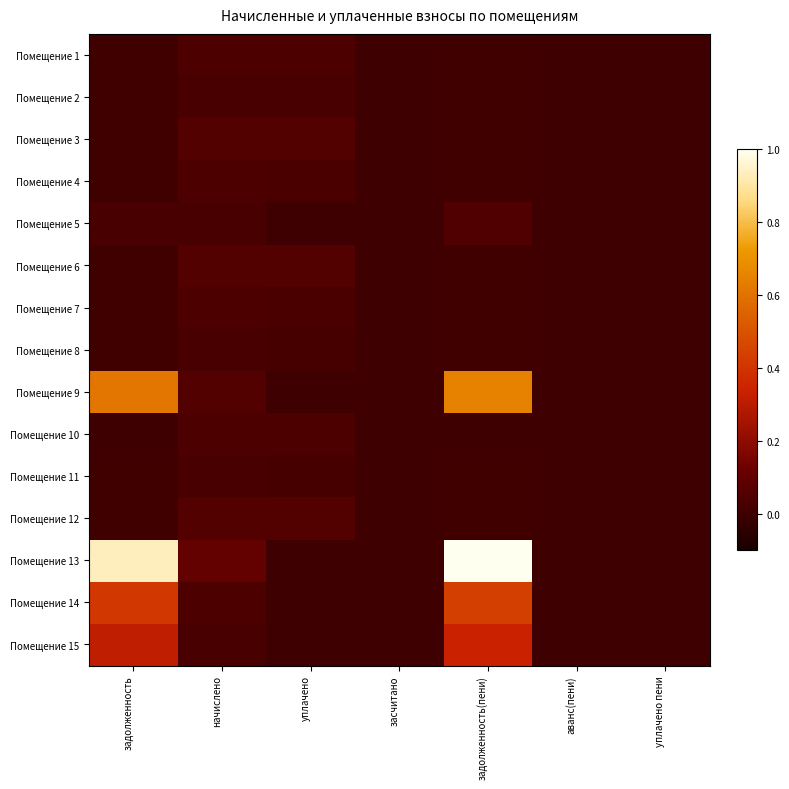

Reading left to right, what are all the values shown in this chart?

Помещение 1: задолженность=0.0	начислено=0.0	уплачено=0.0	засчитано=0.0	задолженность(пени)=0.0	аванс(пени)=0.0	уплачено пени=0.0
Помещение 2: задолженность=0.0	начислено=0.0	уплачено=0.0	засчитано=0.0	задолженность(пени)=0.0	аванс(пени)=0.0	уплачено пени=0.0
Помещение 3: задолженность=0.0	начислено=0.1	уплачено=0.1	засчитано=0.0	задолженность(пени)=0.0	аванс(пени)=0.0	уплачено пени=0.0
Помещение 4: задолженность=0.0	начислено=0.0	уплачено=0.0	засчитано=0.0	задолженность(пени)=0.0	аванс(пени)=0.0	уплачено пени=0.0
Помещение 5: задолженность=0.0	начислено=0.0	уплачено=0.0	засчитано=0.0	задолженность(пени)=0.0	аванс(пени)=0.0	уплачено пени=0.0
Помещение 6: задолженность=0.0	начислено=0.1	уплачено=0.1	засчитано=0.0	задолженность(пени)=0.0	аванс(пени)=0.0	уплачено пени=0.0
Помещение 7: задолженность=0.0	начислено=0.0	уплачено=0.0	засчитано=0.0	задолженность(пени)=0.0	аванс(пени)=0.0	уплачено пени=0.0
Помещение 8: задолженность=0.0	начислено=0.0	уплачено=0.0	засчитано=0.0	задолженность(пени)=0.0	аванс(пени)=0.0	уплачено пени=0.0
Помещение 9: задолженность=0.6	начислено=0.1	уплачено=0.0	засчитано=0.0	задолженность(пени)=0.7	аванс(пени)=0.0	уплачено пени=0.0
Помещение 10: задолженность=0.0	начислено=0.0	уплачено=0.0	засчитано=0.0	задолженность(пени)=0.0	аванс(пени)=0.0	уплачено пени=0.0
Помещение 11: задолженность=0.0	начислено=0.0	уплачено=0.0	засчитано=0.0	задолженность(пени)=0.0	аванс(пени)=0.0	уплачено пени=0.0
Помещение 12: задолженность=0.0	начислено=0.1	уплачено=0.1	засчитано=0.0	задолженность(пени)=0.0	аванс(пени)=0.0	уплачено пени=0.0
Помещение 13: задолженность=0.9	начислено=0.1	уплачено=0.0	засчитано=0.0	задолженность(пени)=1.0	аванс(пени)=0.0	уплачено пени=0.0
Помещение 14: задолженность=0.4	начислено=0.0	уплачено=0.0	засчитано=0.0	задолженность(пени)=0.4	аванс(пени)=0.0	уплачено пени=0.0
Помещение 15: задолженность=0.3	начислено=0.0	уплачено=0.0	засчитано=0.0	задолженность(пени)=0.3	аванс(пени)=0.0	уплачено пени=0.0